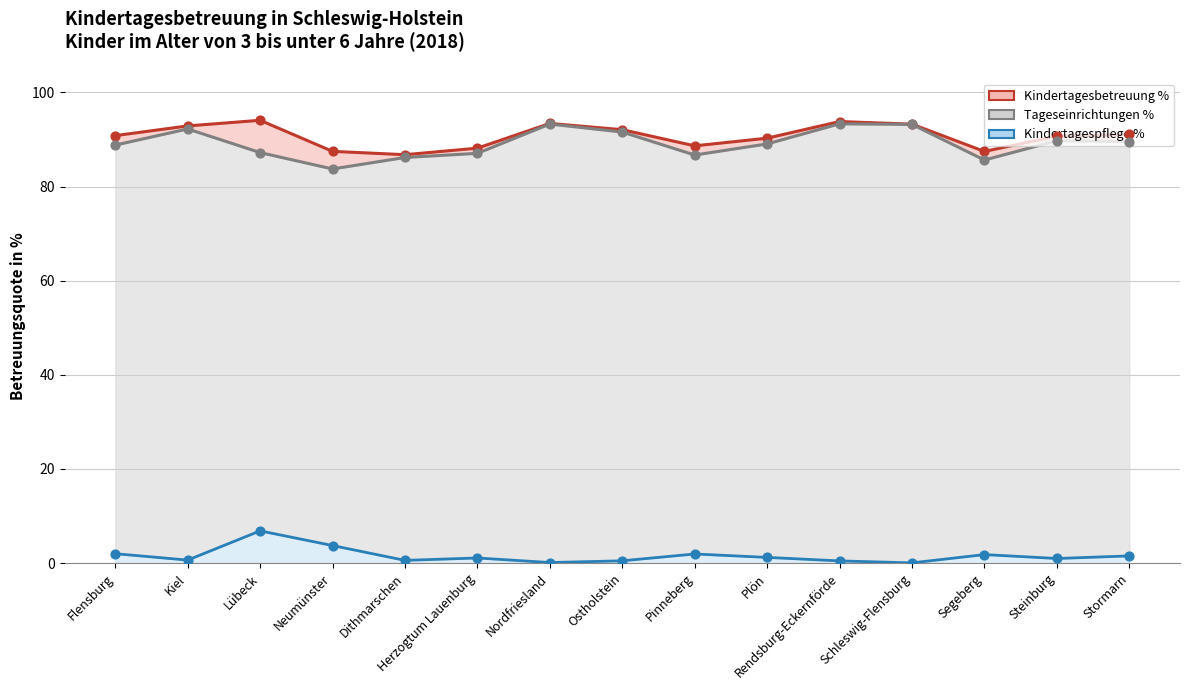

Which series has the largest total across all categories?

Kindertagesbetreuung %